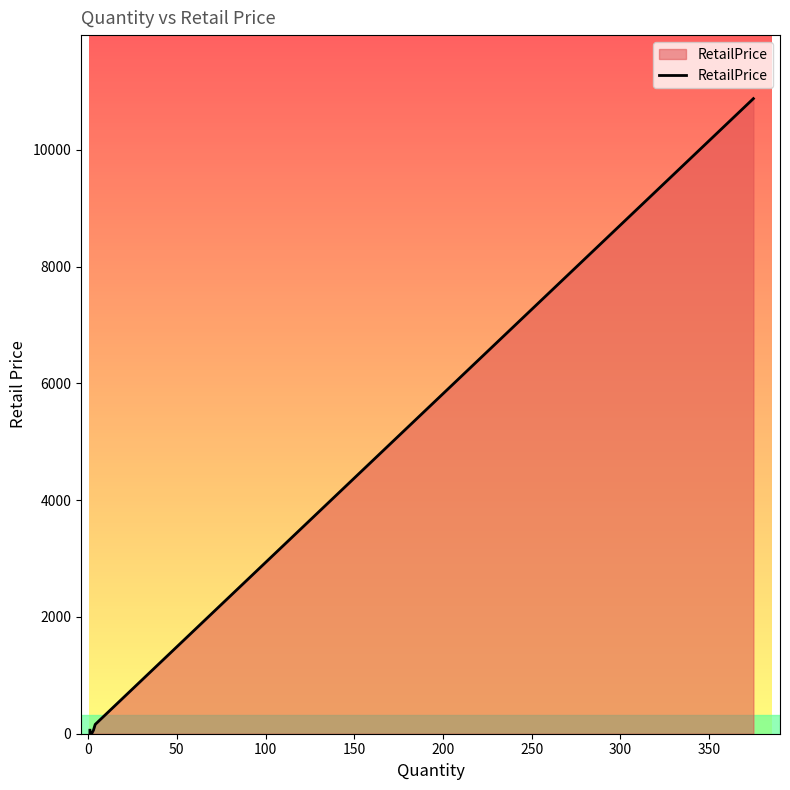

The chart shows a value of 35.8 at −50. True or false?

False